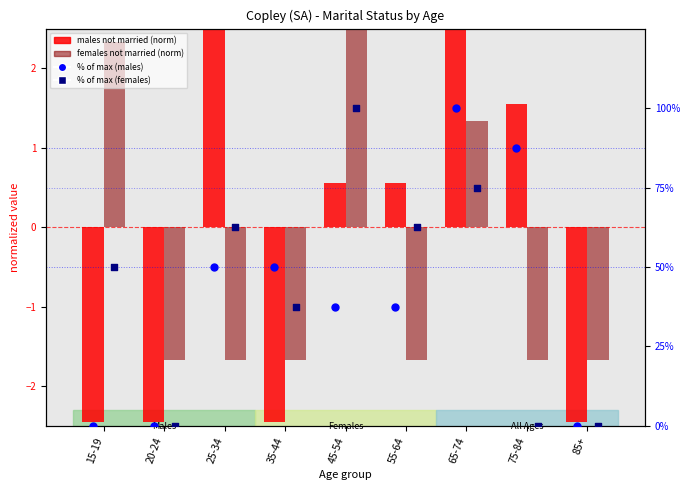

At which category is the sum across all series the highest?

65-74